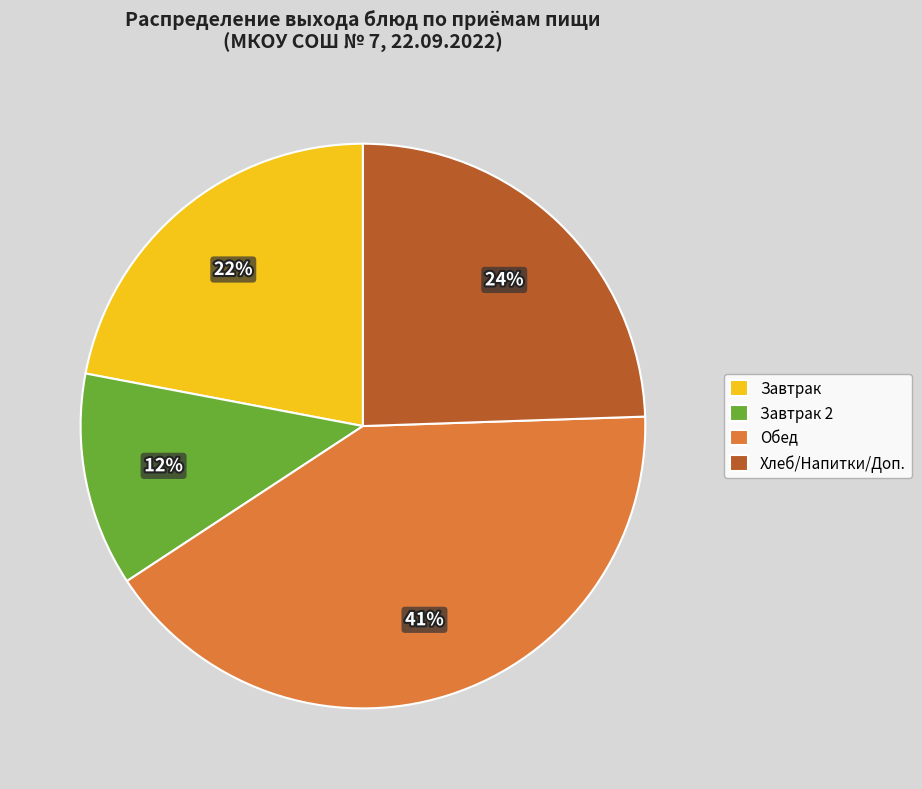

To the nearest percent, what is the average slice percentage?

25%